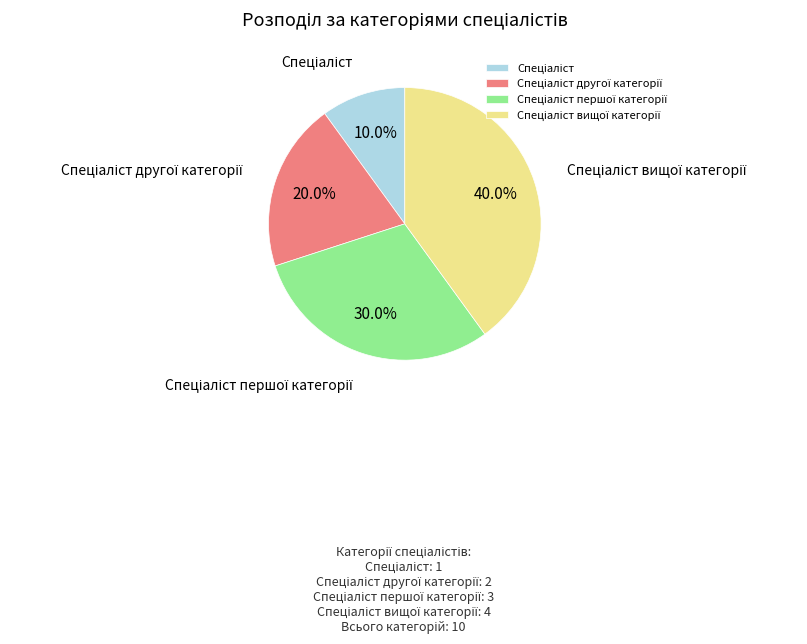

Is there a majority slice in this chart?

No